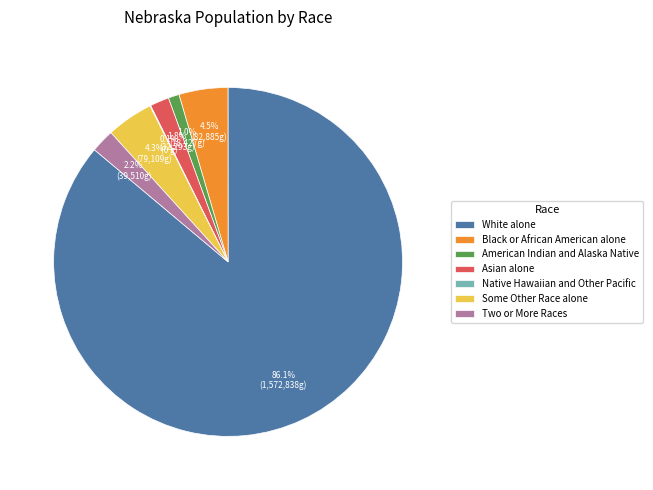

To the nearest percent, what is the average slice percentage?

14%